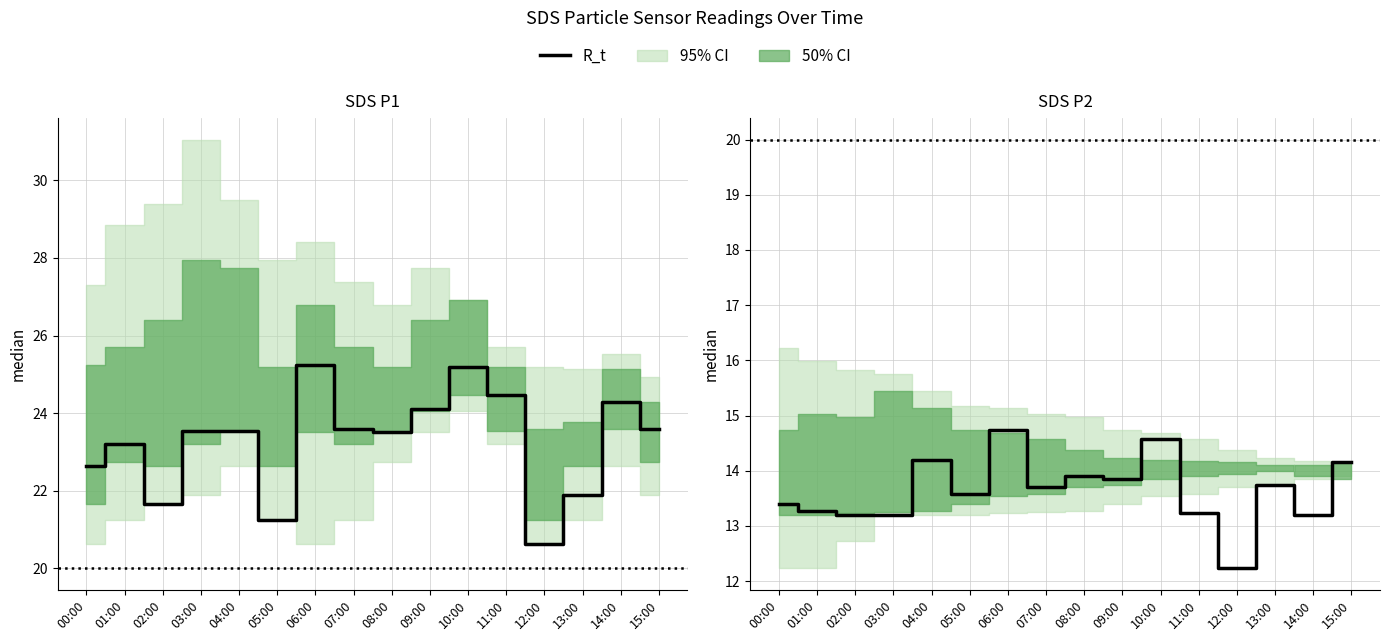

What is the minimum value shown in the chart?

12.2